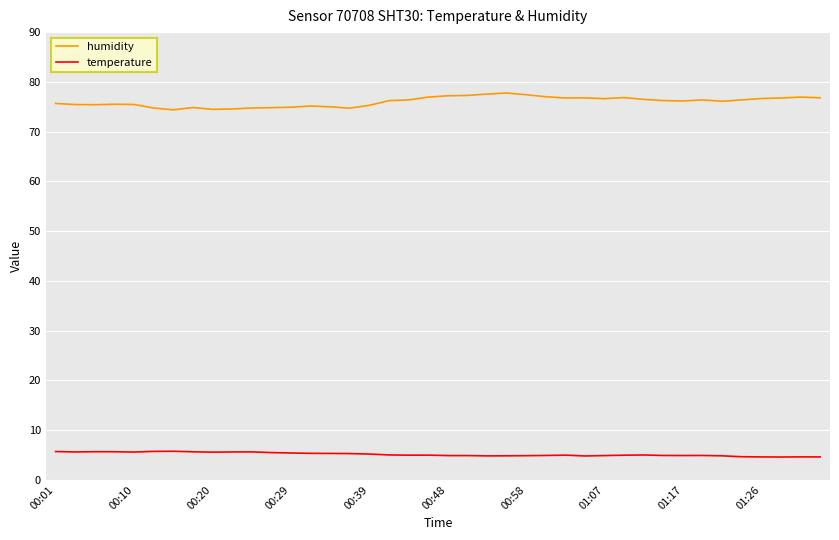

What are all the series names shown in the legend?

humidity, temperature